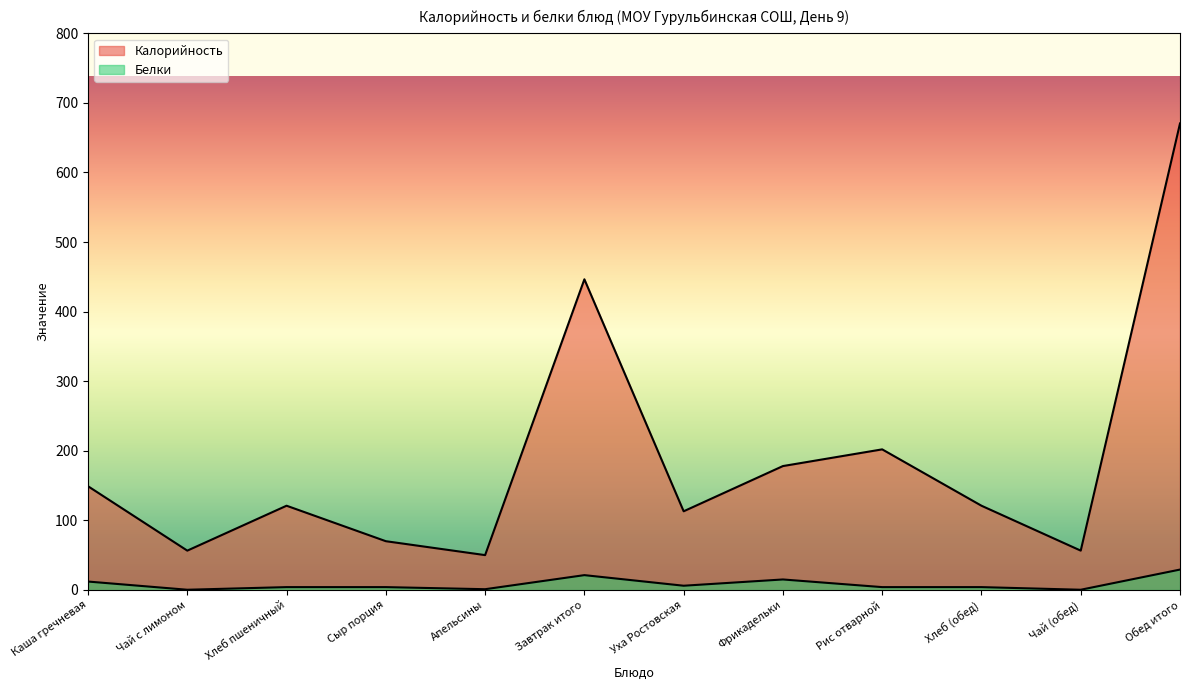

Which series has the largest total across all categories?

Калорийность